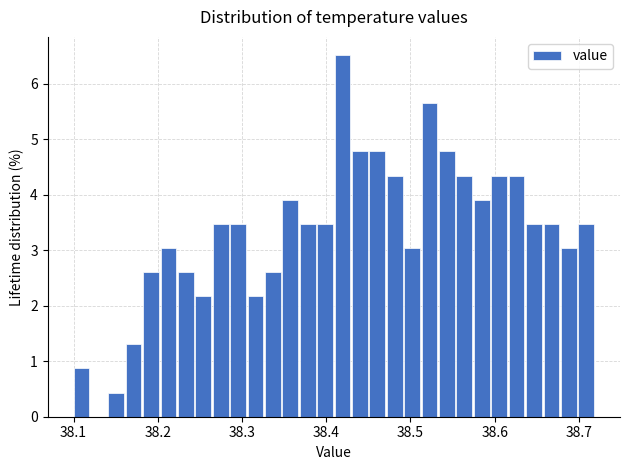

Around what value on the x-axis is the tallest bar? Give the approximate position of its centre, as read against the axis.

38.42